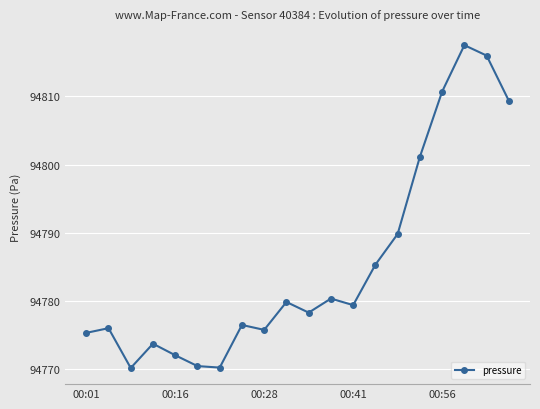

What is the value of the 20th point from the left?

94809.3